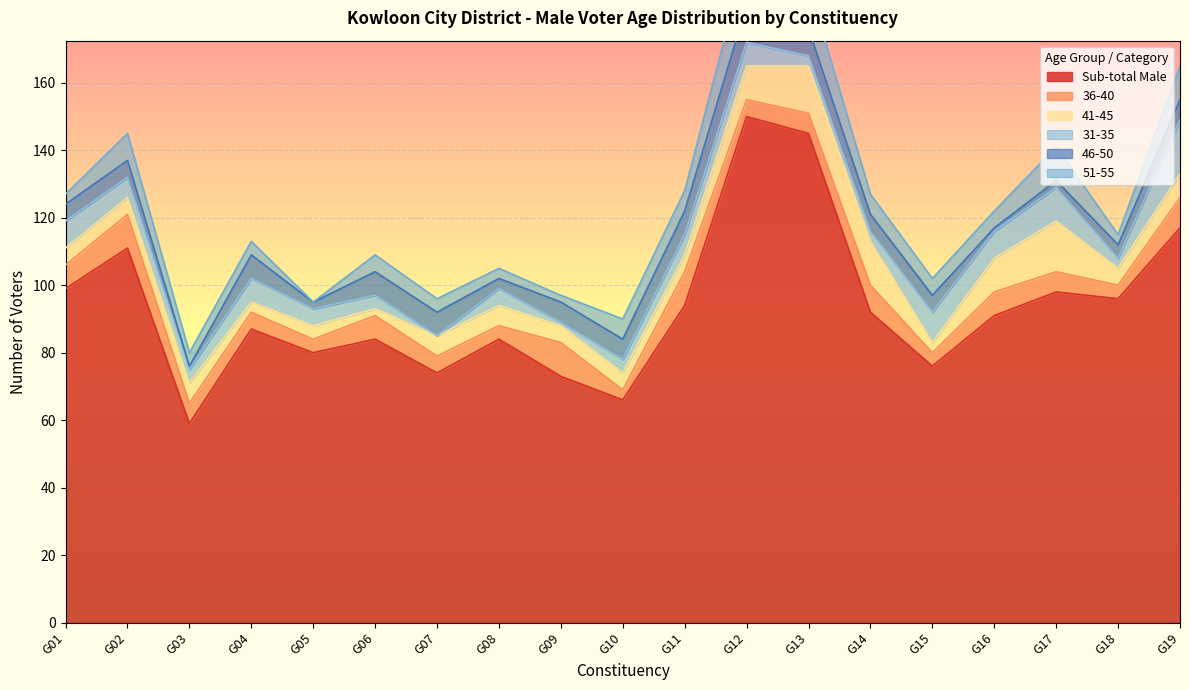

Which label corresponds to the largest value in the chart?

G12